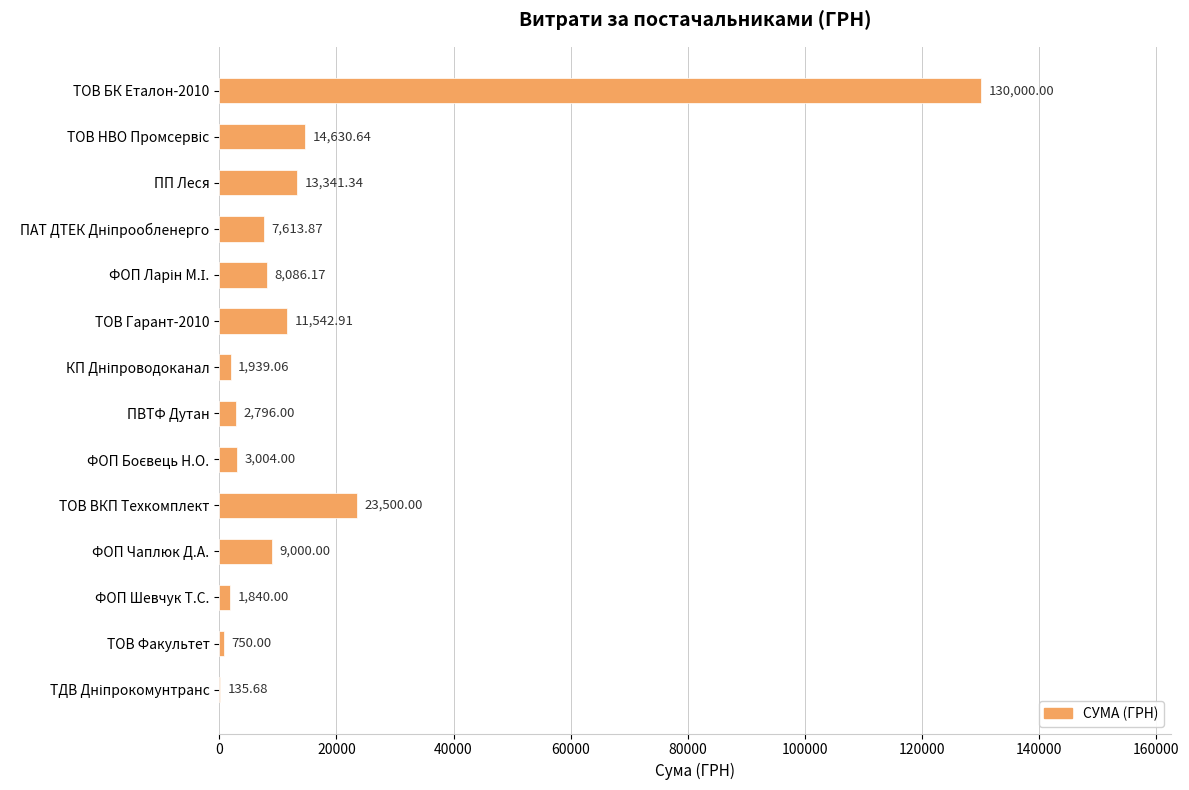

Where is the data nearest to the value 65067?

ТОВ ВКП Техкомплект